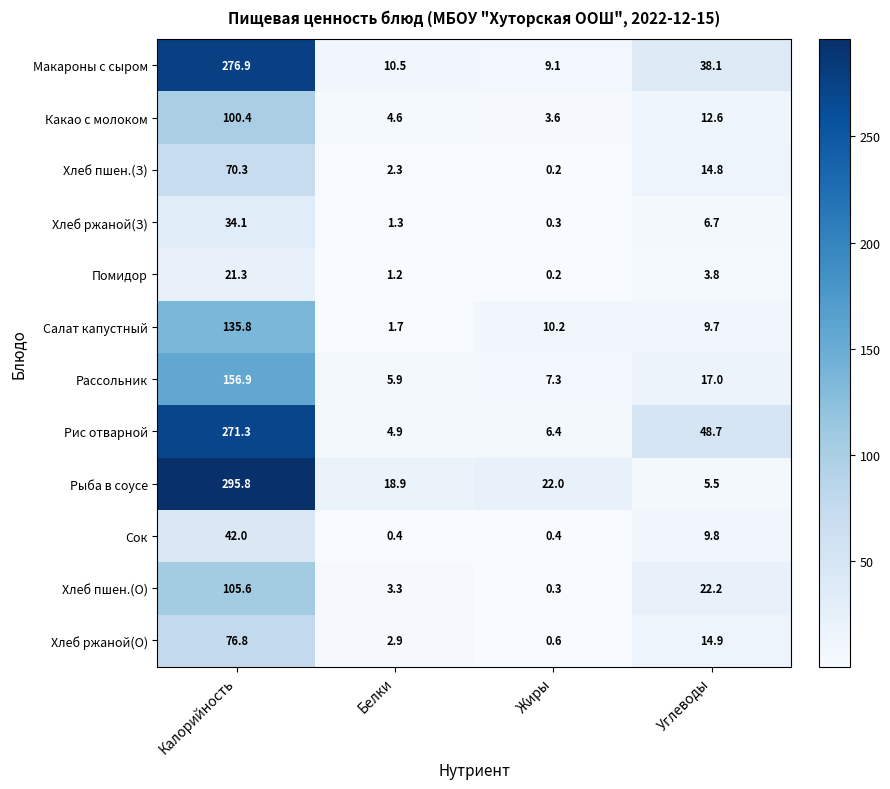

What is the sum of all Макароны с сыром values?

334.6